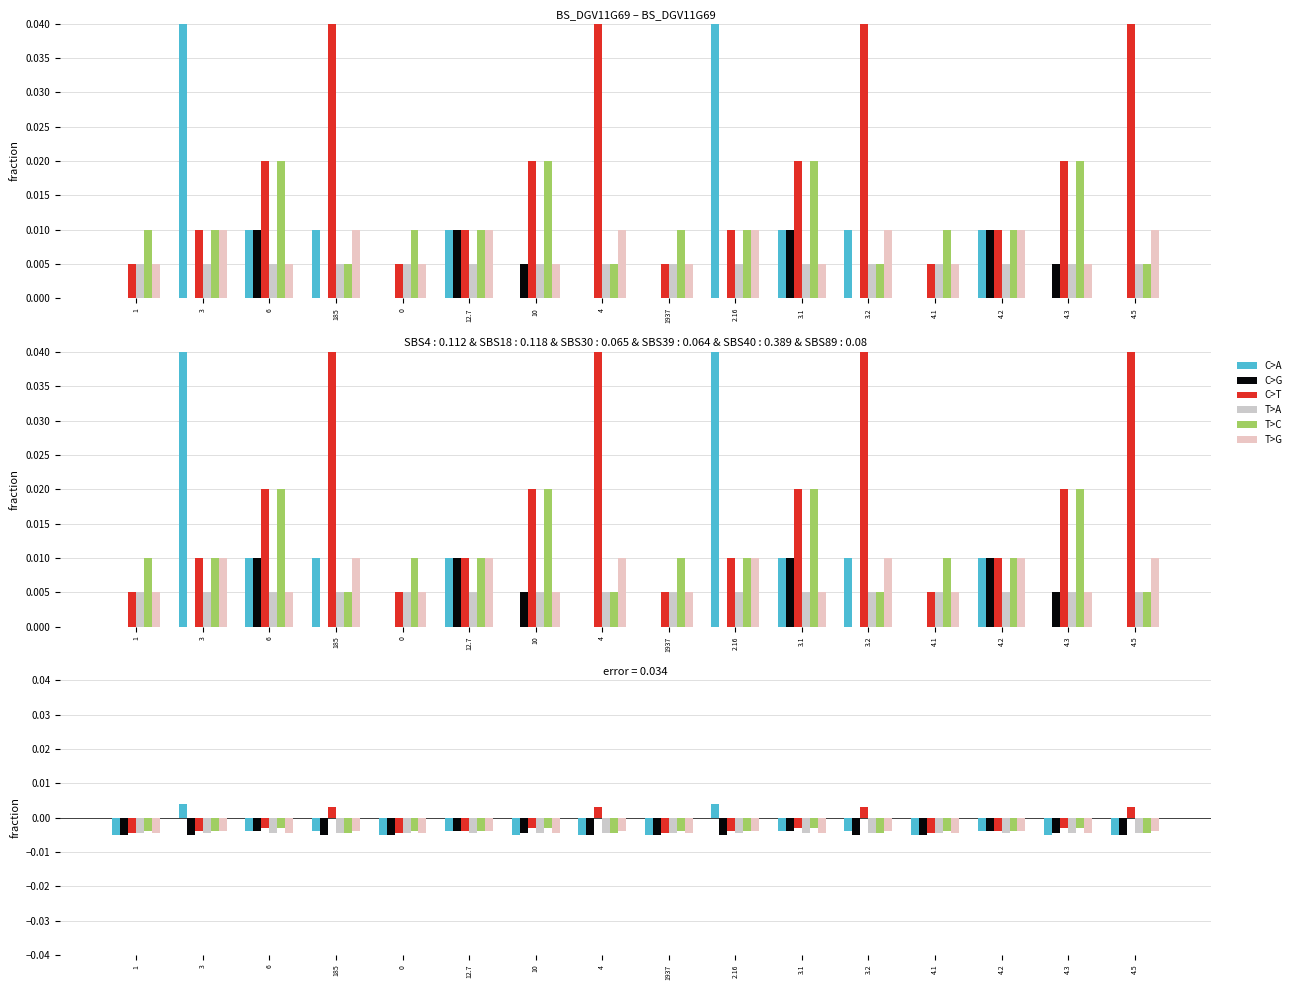

How many C>T values are between 0 and 1?

4